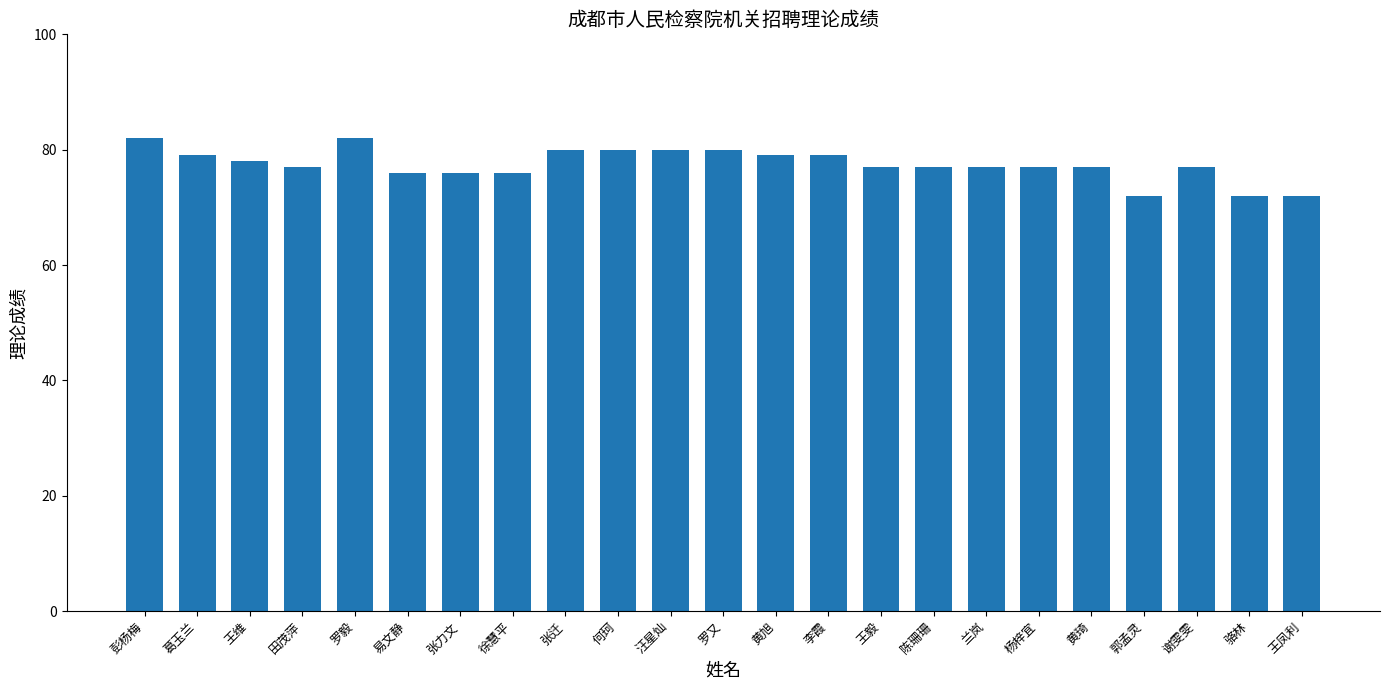

What position from the left is 罗又?

12